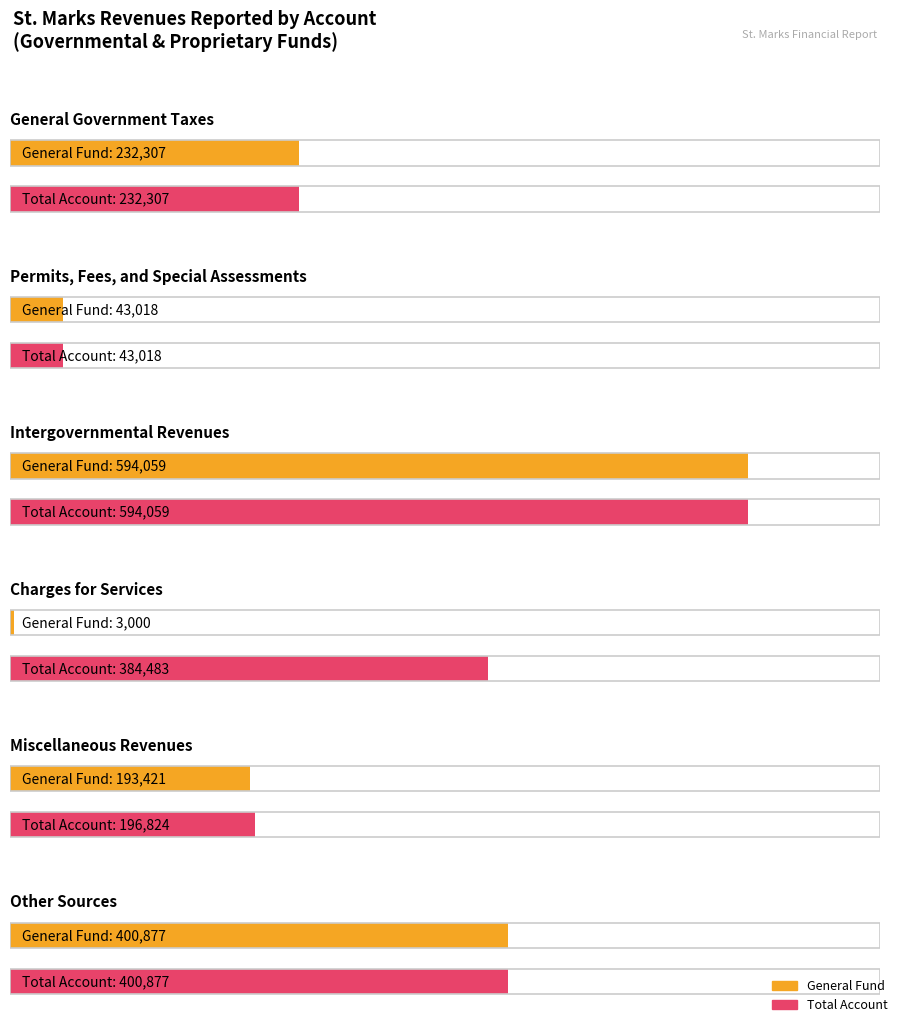

What position from the right is Permits, Fees, and Special Assessments?

5